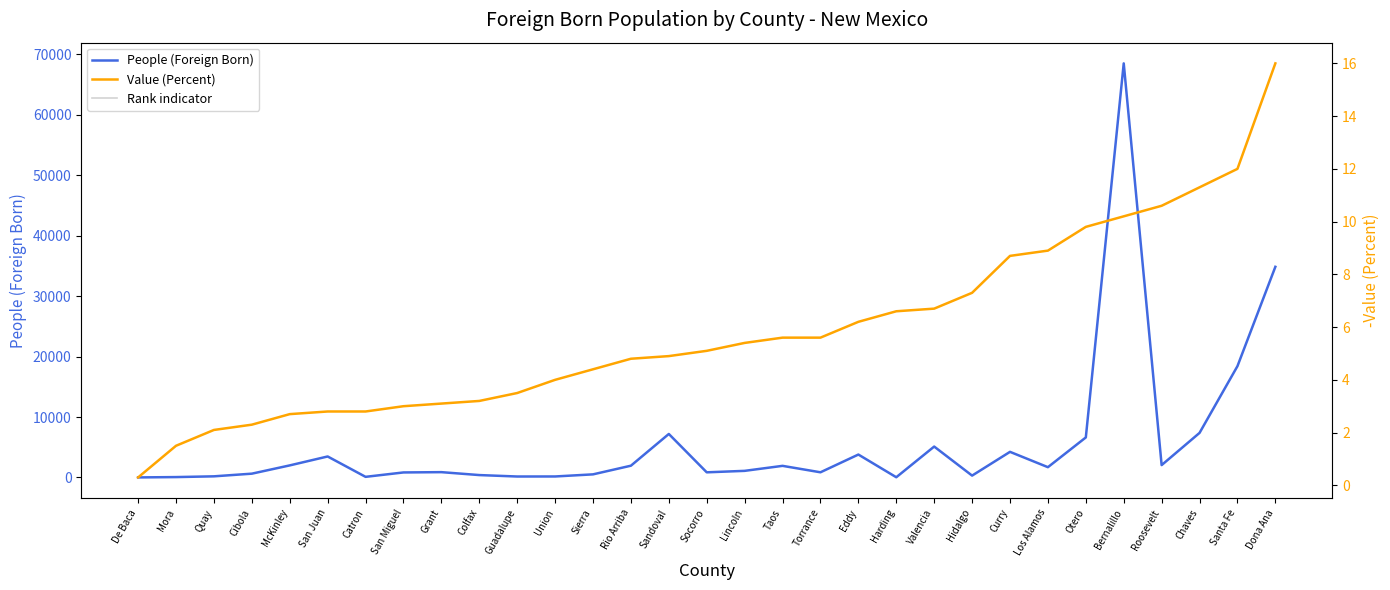

What is the difference between the People (Foreign Born) values at De Baca and Union?

157.0